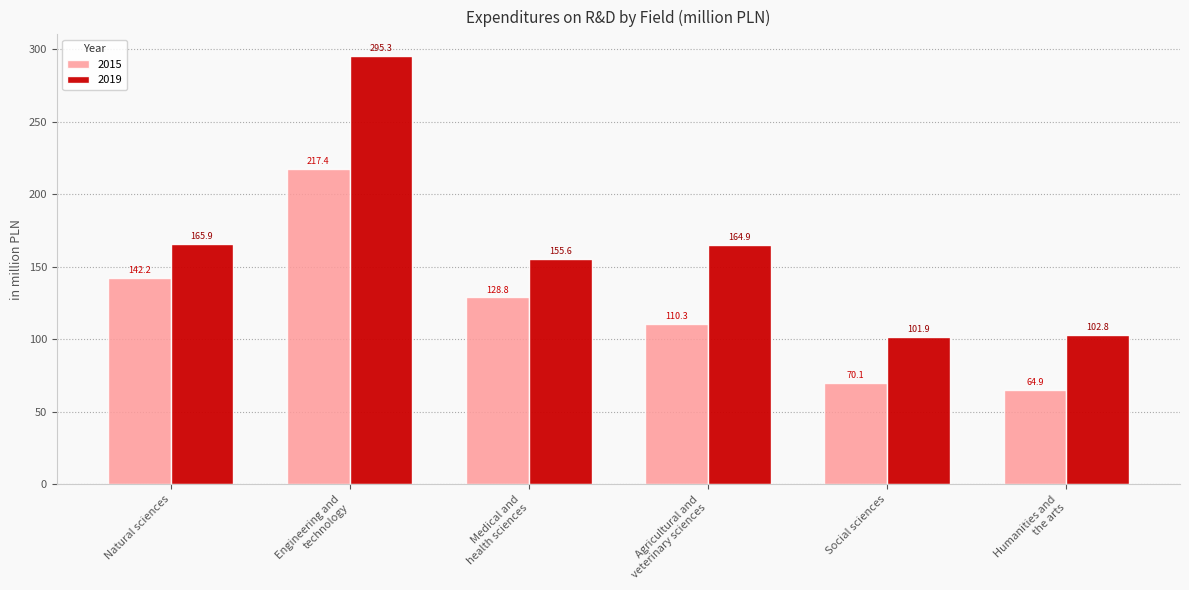

How many values in the 2015 series are below 128?

3